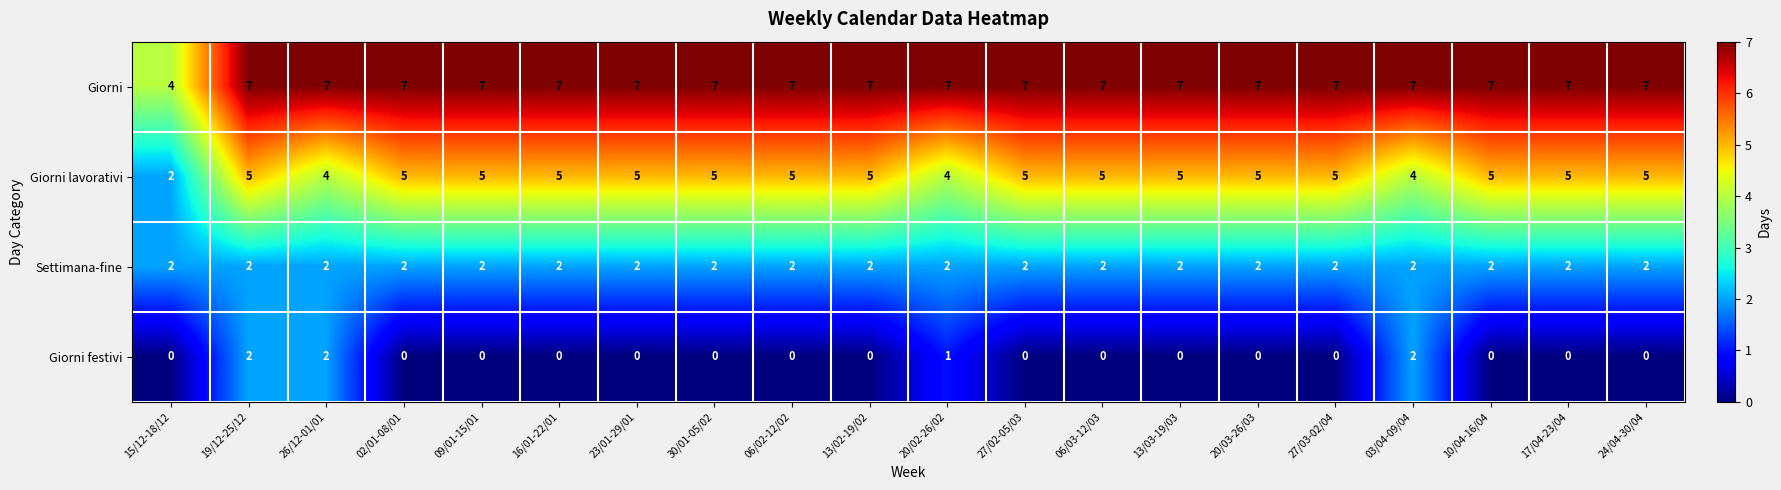

The Settimana-fine series shows 2 at 27/03-02/04. True or false?

True